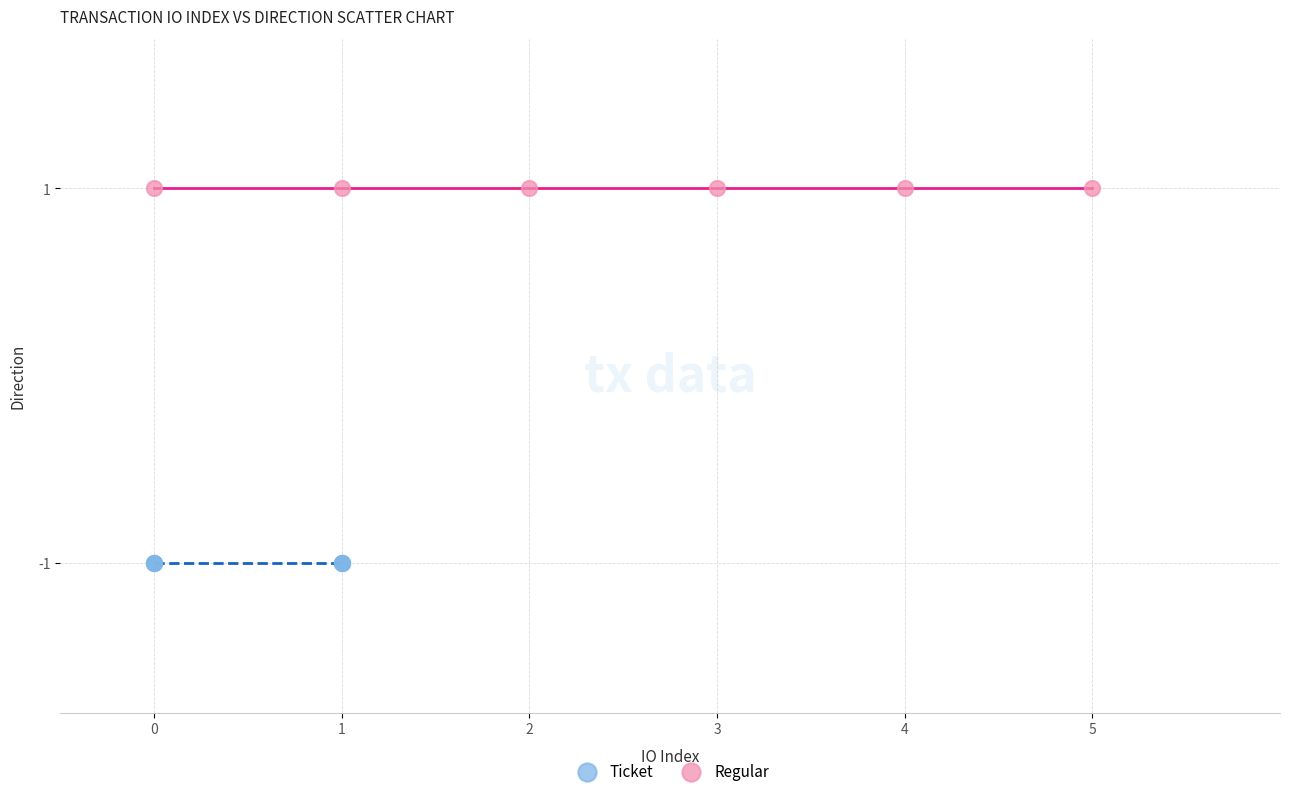

Which series contains the highest Y value?

Regular